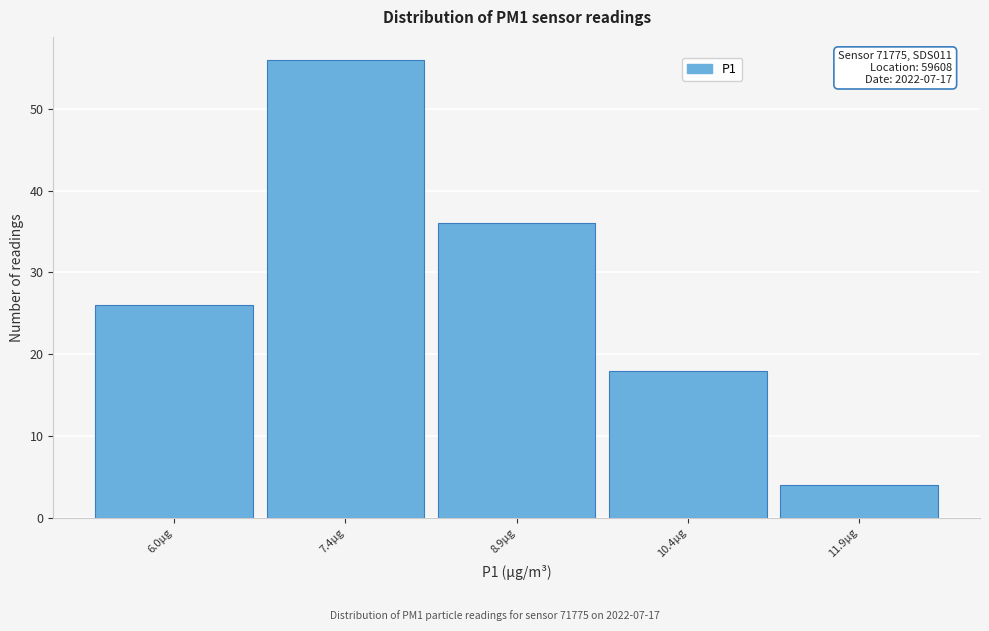

Over which range of the x-axis is the bar tallest?

6.7 to 8.2